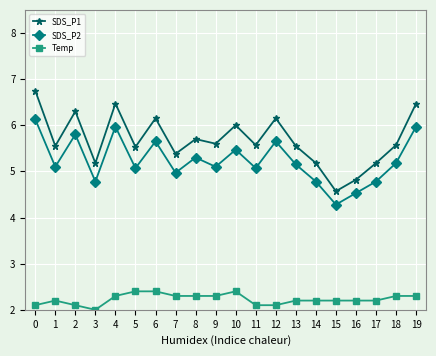

List the series in order of their peak value, highest first.

SDS_P1, SDS_P2, Temp